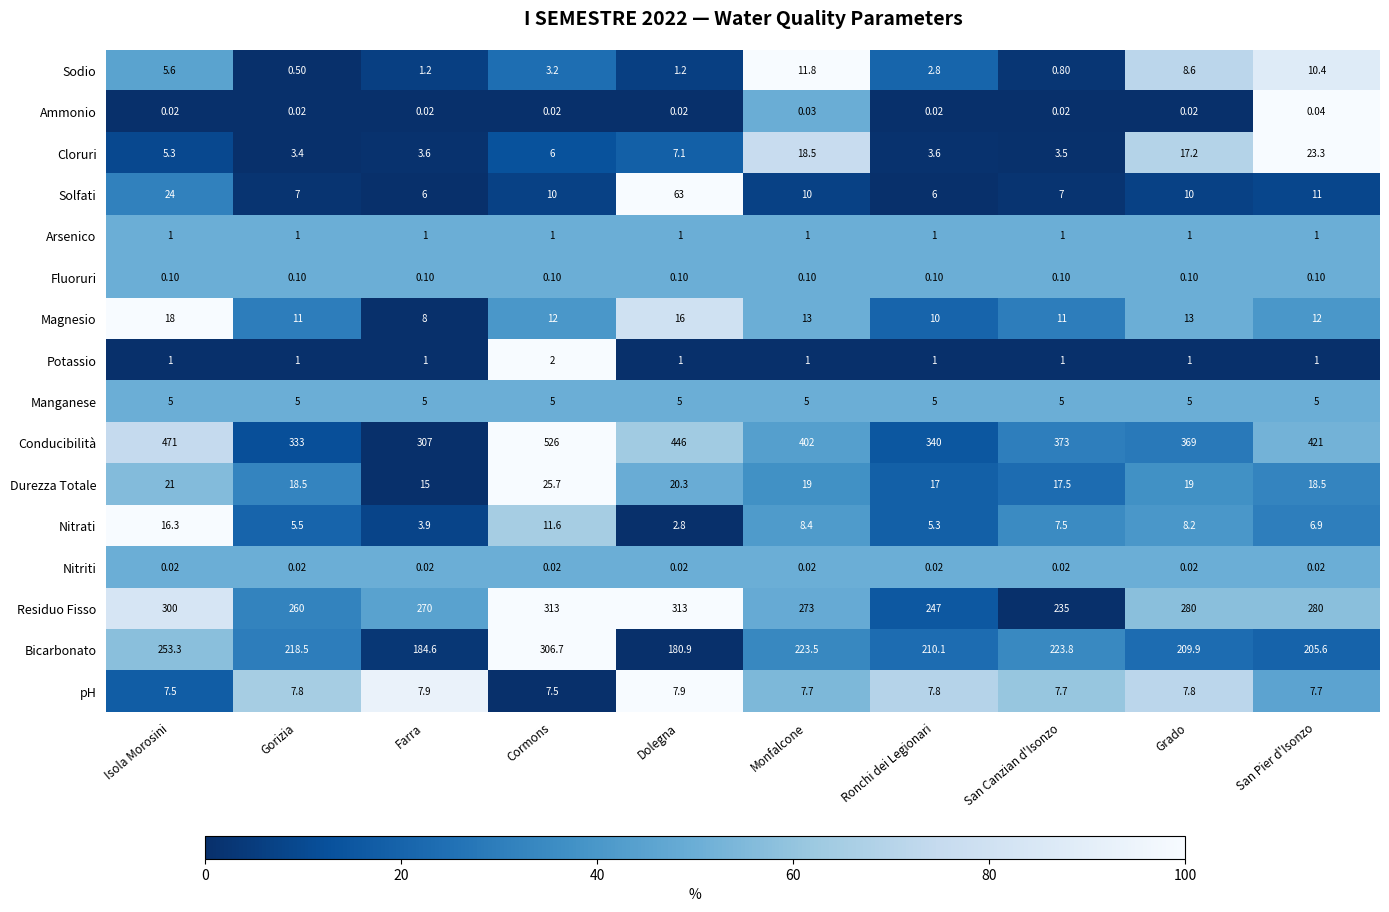

Between Farra and Ronchi dei Legionari, which series saw the biggest shift?

Conducibilità